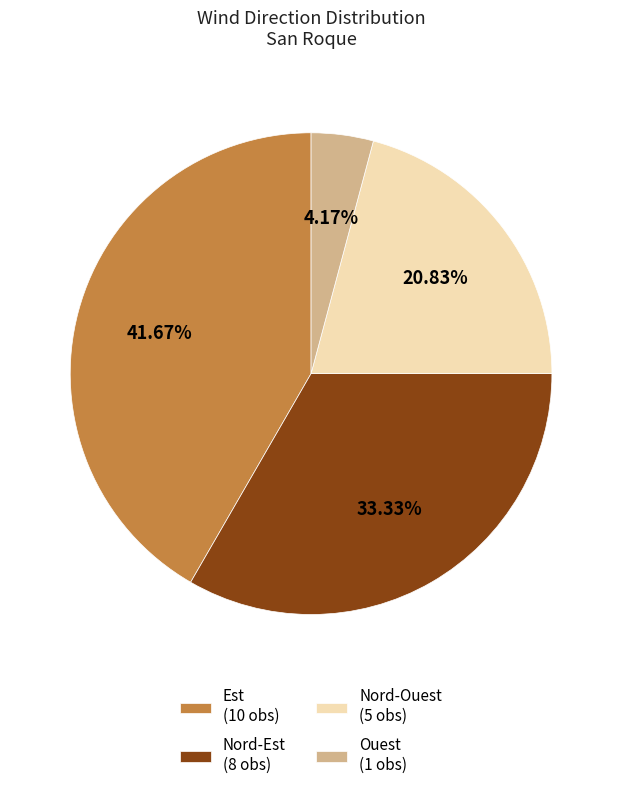

To the nearest percent, what is the average slice percentage?

25%